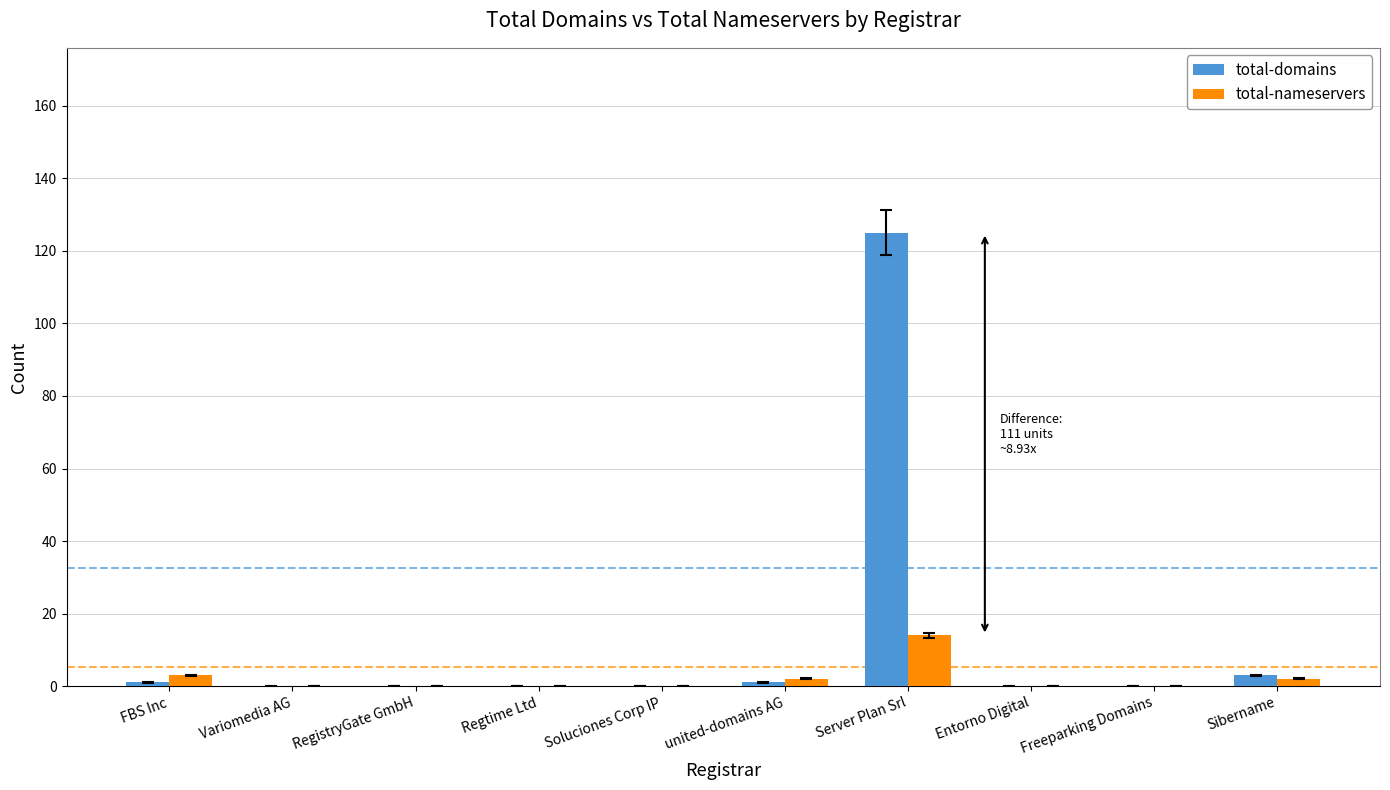

What are all the series names shown in the legend?

total-domains, total-nameservers